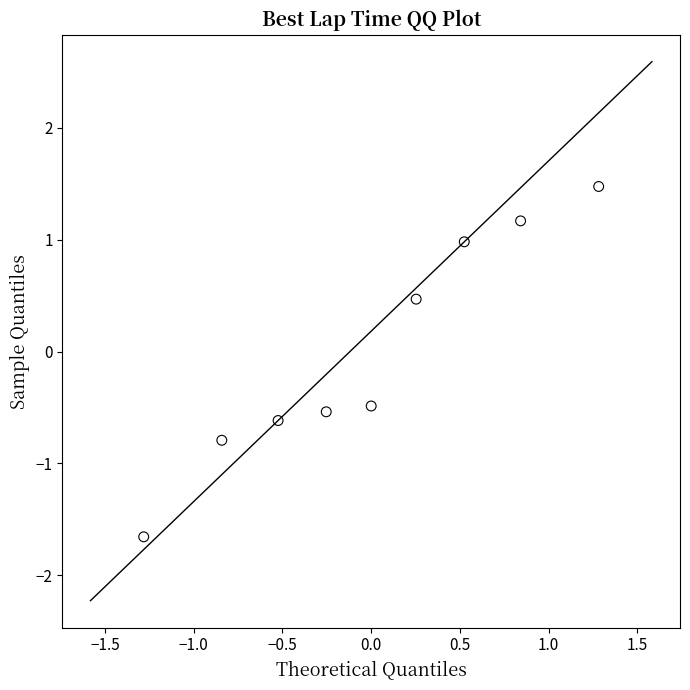

What is the range of X values (max minus min)?

2.6